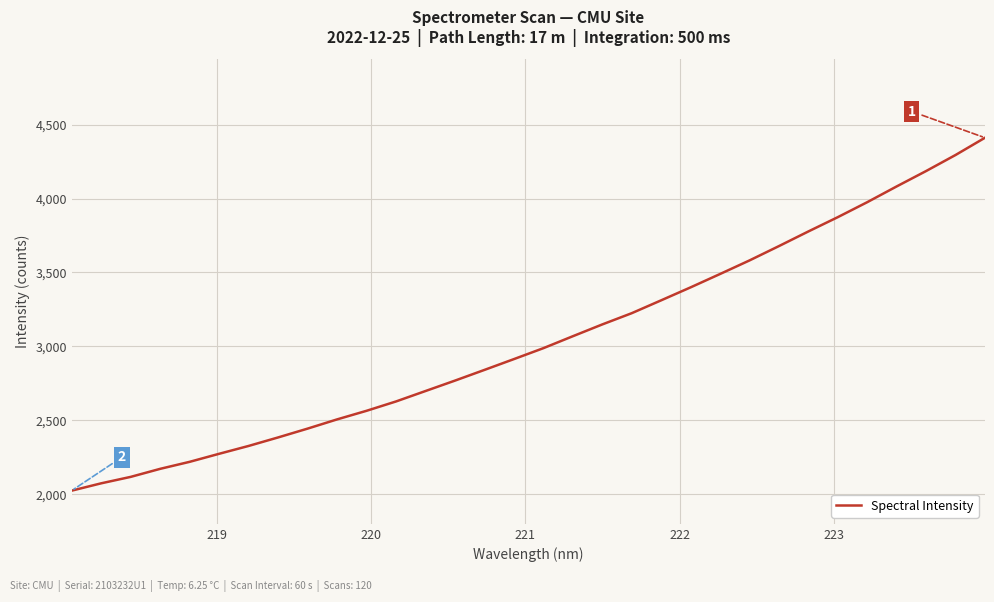

What is the maximum value shown in the chart?

4411.4